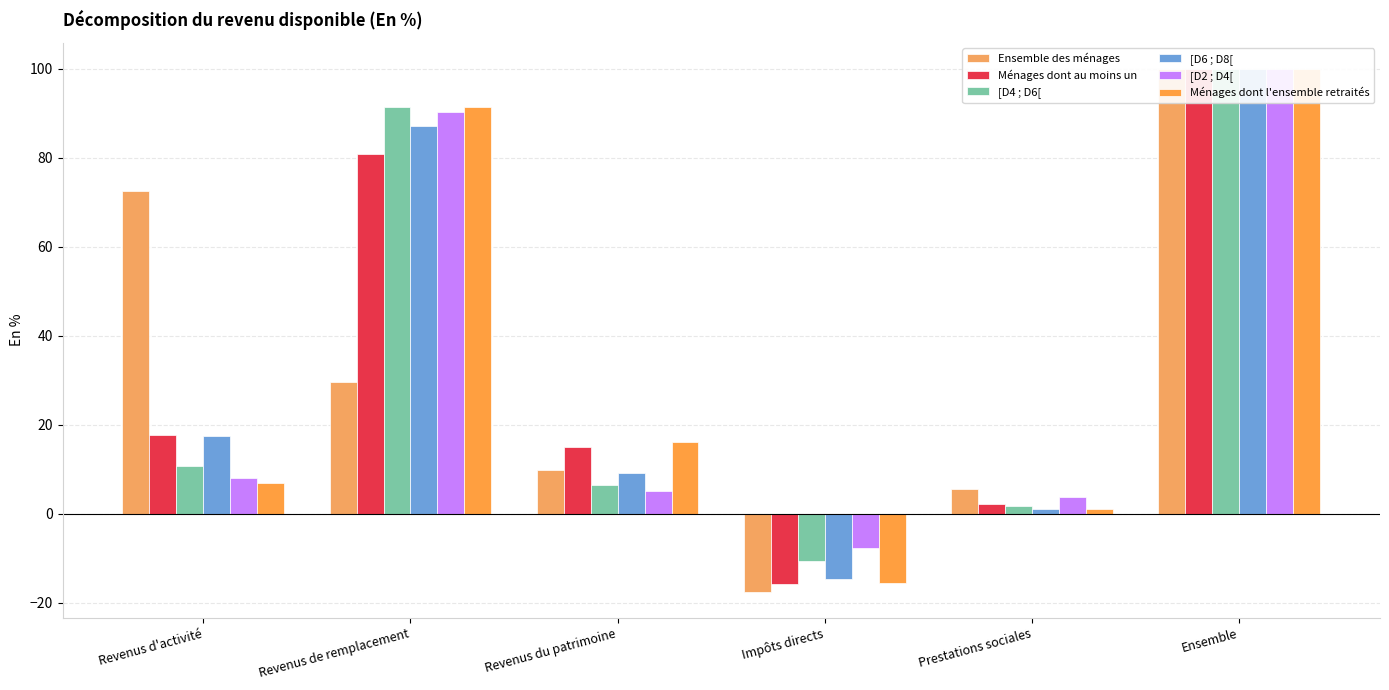

Which category has the highest value across all series?

Ensemble